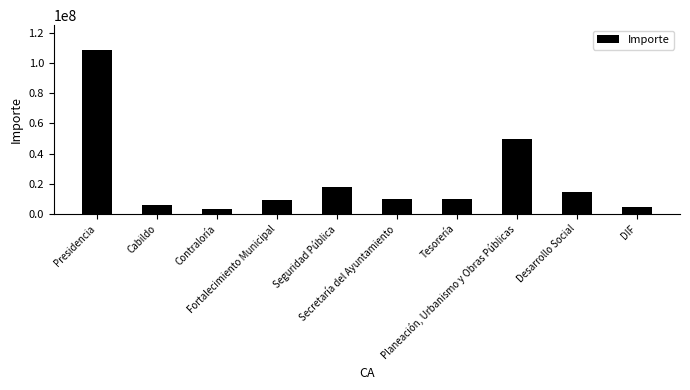

How many bars are there in total?

10